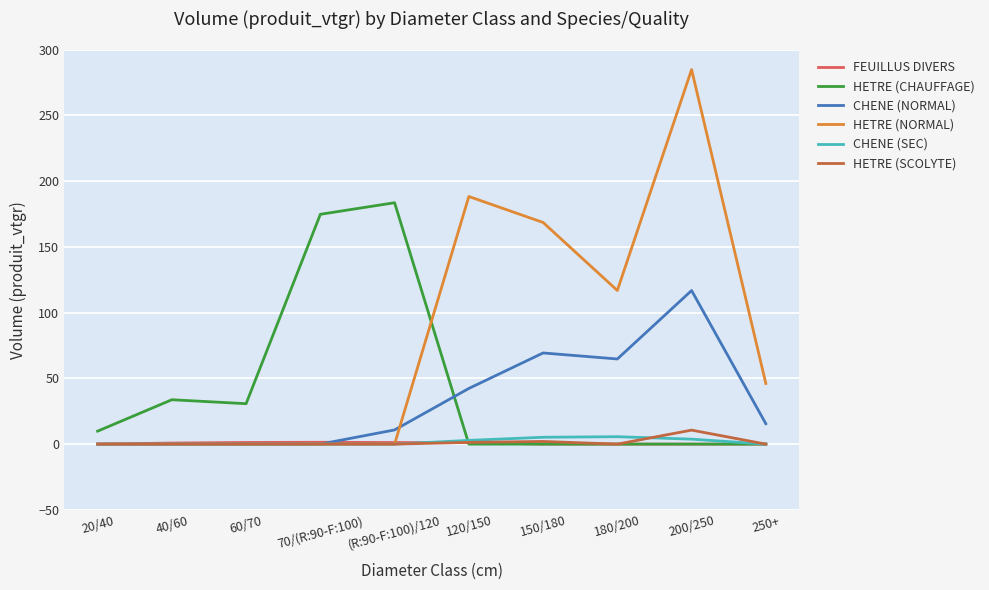

What is the maximum value shown in the chart?

284.9